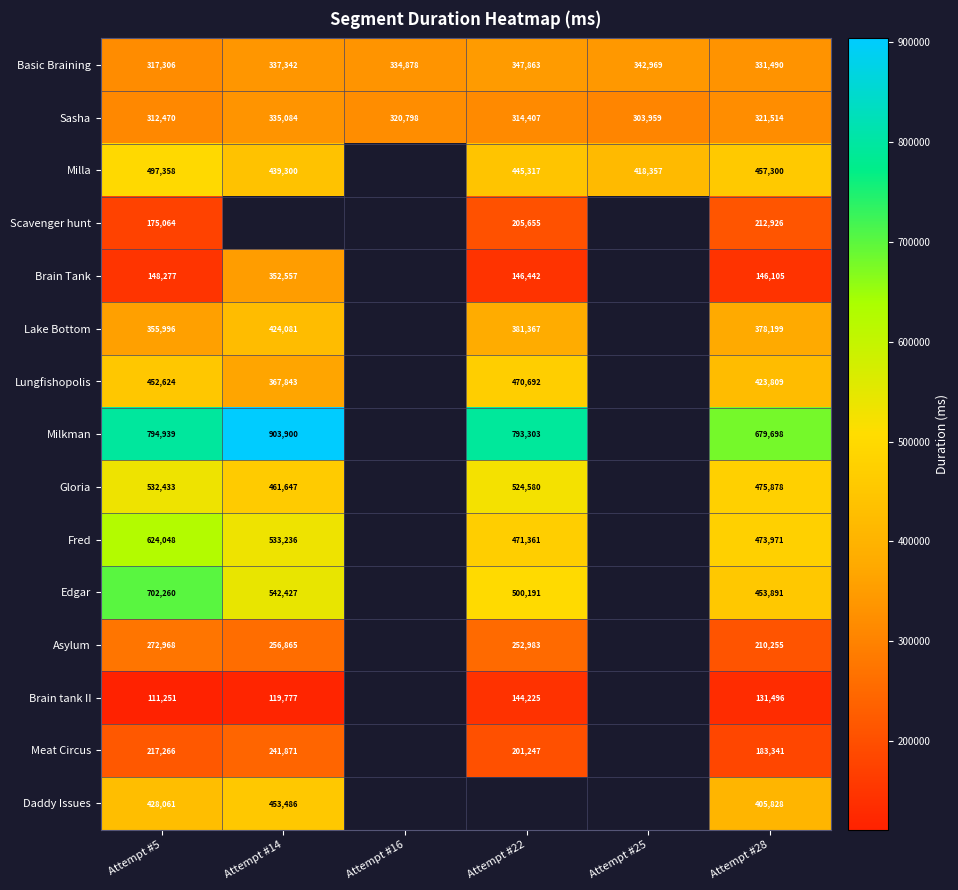

What is the difference between the highest and lowest values at Attempt #28?

548202